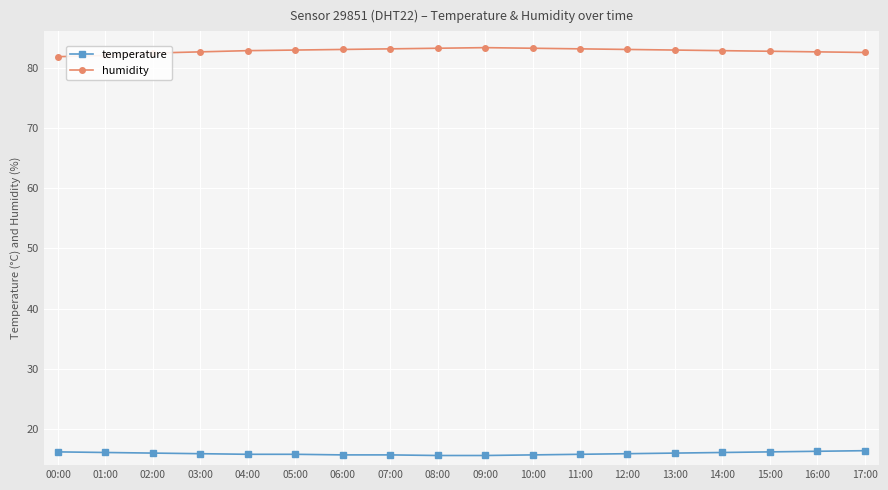

List the series in order of their peak value, highest first.

humidity, temperature